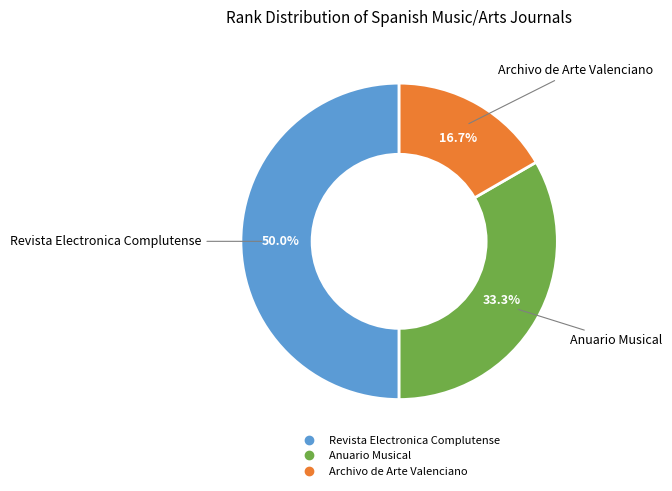

To the nearest percent, what is the difference between the largest and smallest slice percentages?

33%